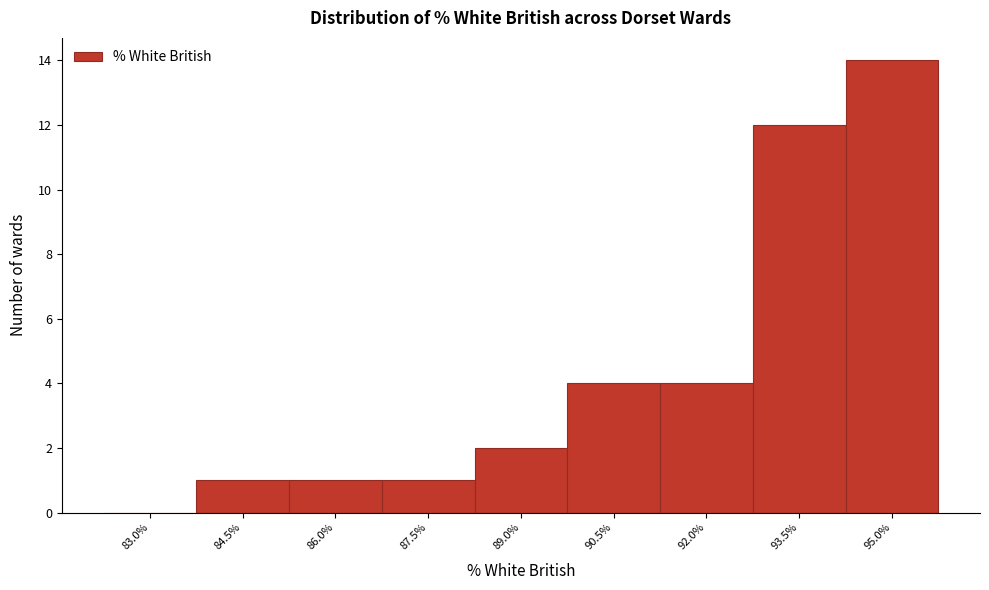

Reading right to left, extract all data points from this chart.

95.0%=14	93.5%=12	92.0%=4	90.5%=4	89.0%=2	87.5%=1	86.0%=1	84.5%=1	83.0%=0